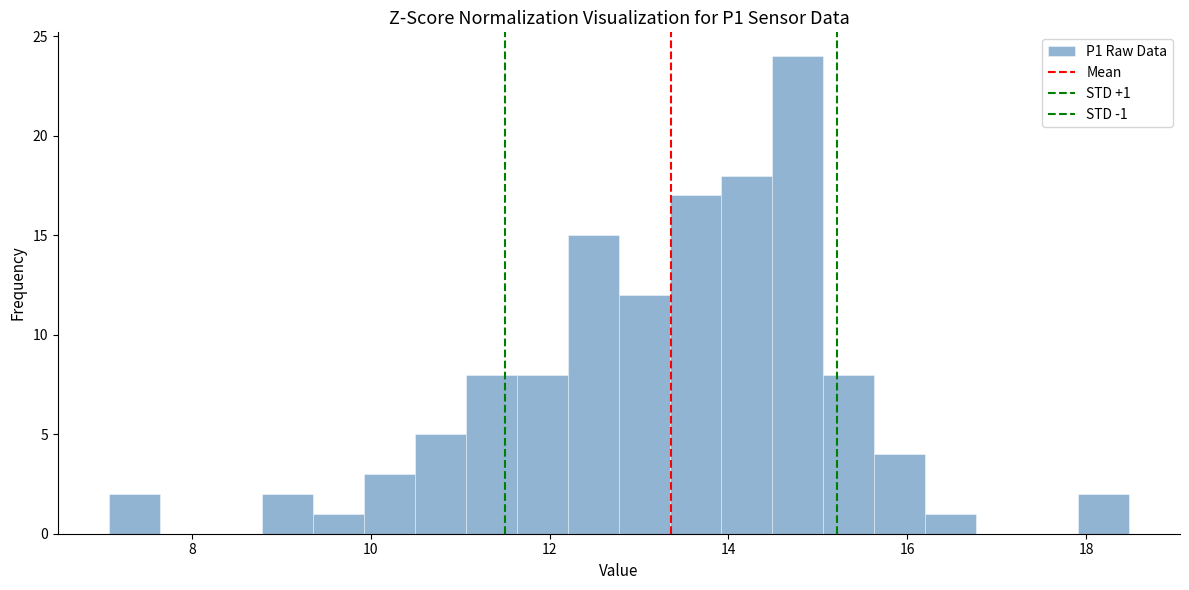

Read against the x-axis, roughly where is the centre of the tallest bar?

14.8